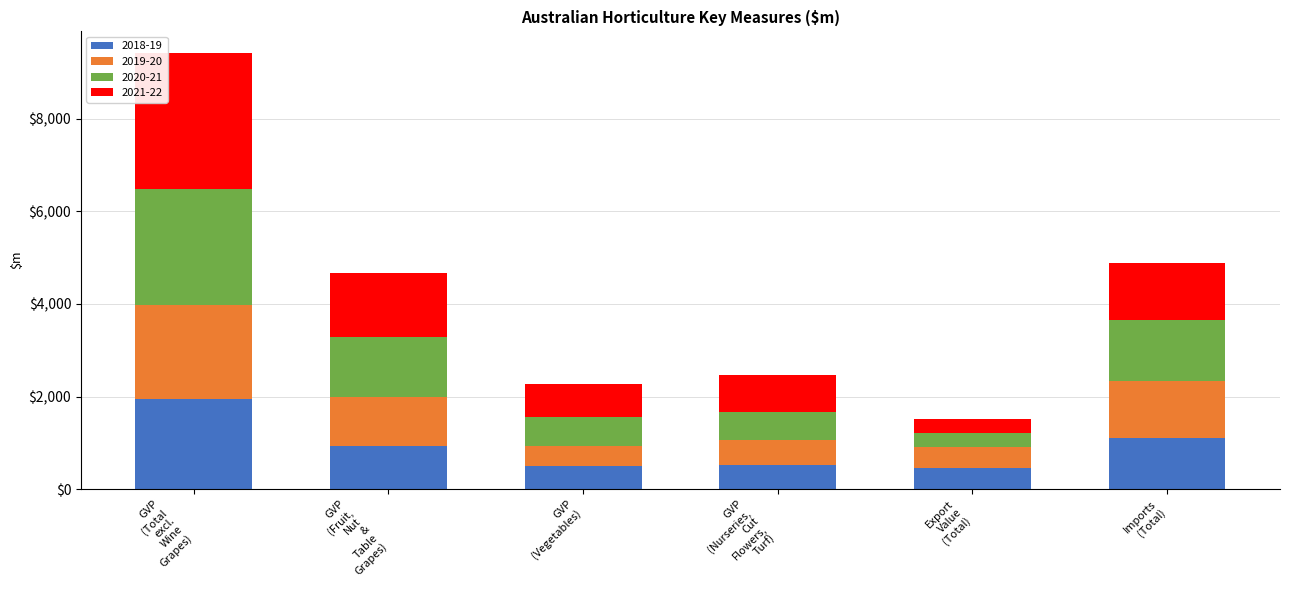

What is the sum of all 2018-19 values?

5470.4